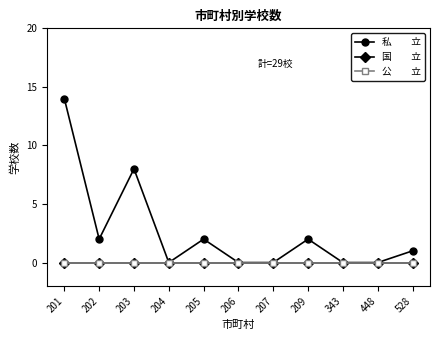

Does the chart have visible grid lines?

No